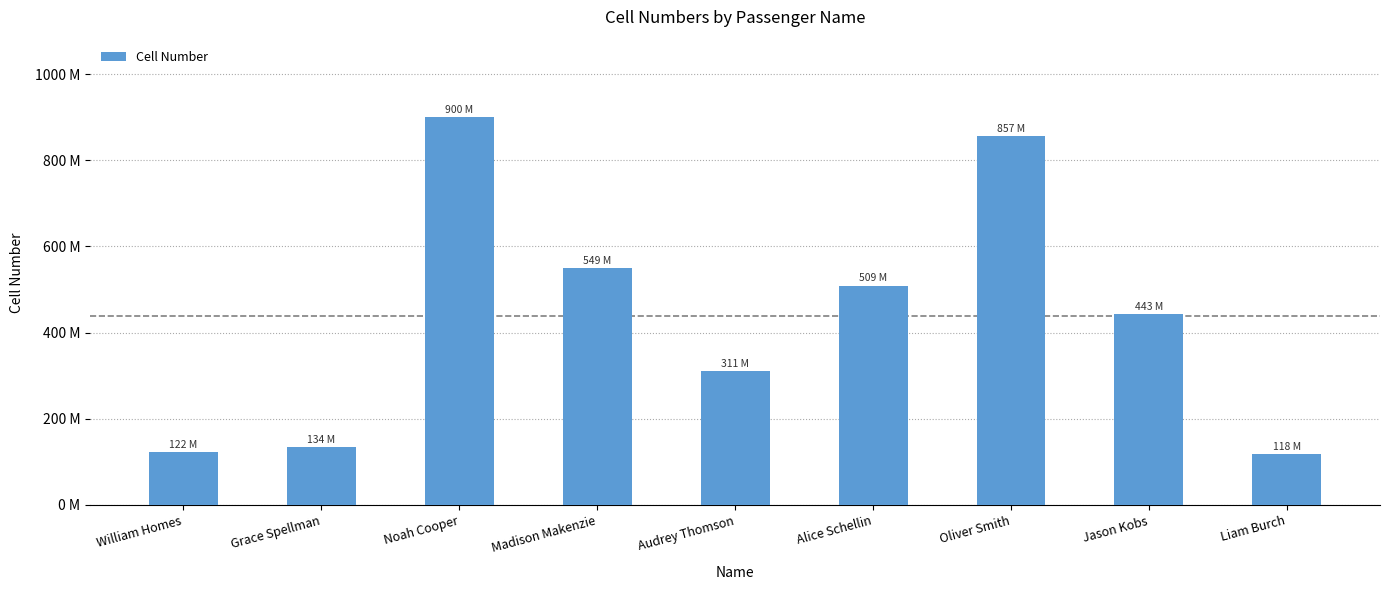

Does the chart contain any negative values?

No